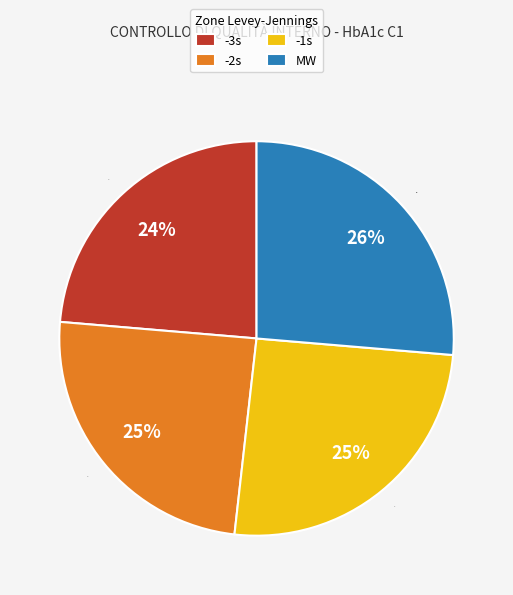

Approximately how many times larger is the value at -2s compared to -3s?

1.0